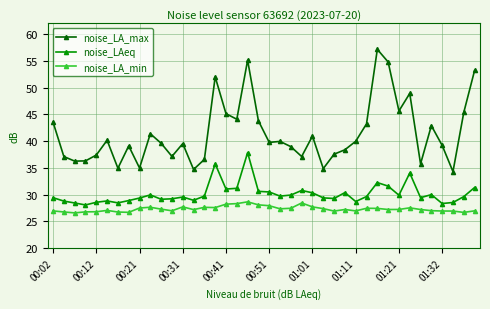

In noise_LA_max, how many points are lower than both neighbors (excluding endpoints)?

12